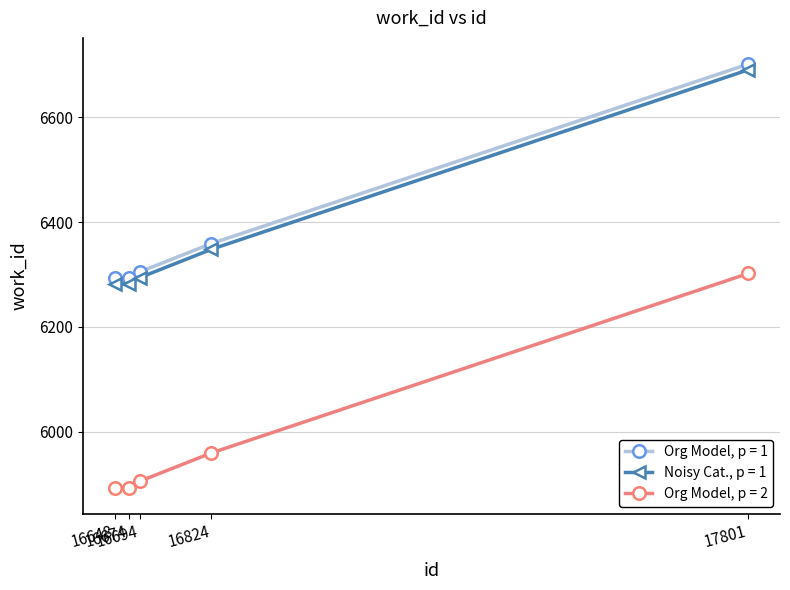

What is the value of the Org Model, p = 2 point at the 3rd from the left?

5905